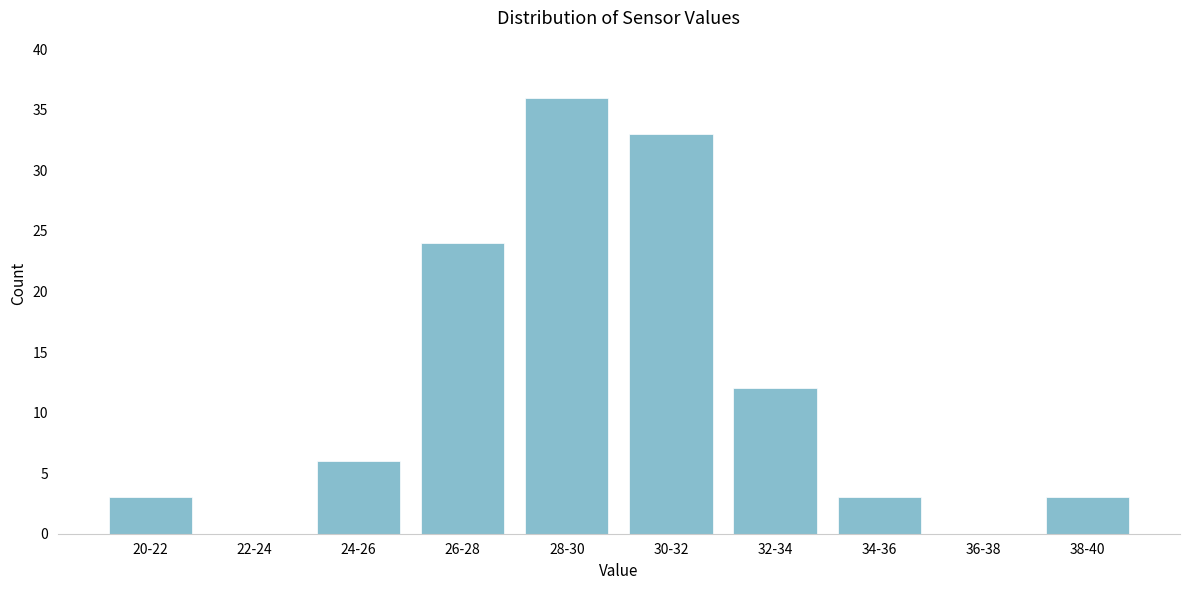

Reading left to right, extract all data points from this chart.

20-22=3	22-24=0	24-26=6	26-28=24	28-30=36	30-32=33	32-34=12	34-36=3	36-38=0	38-40=3